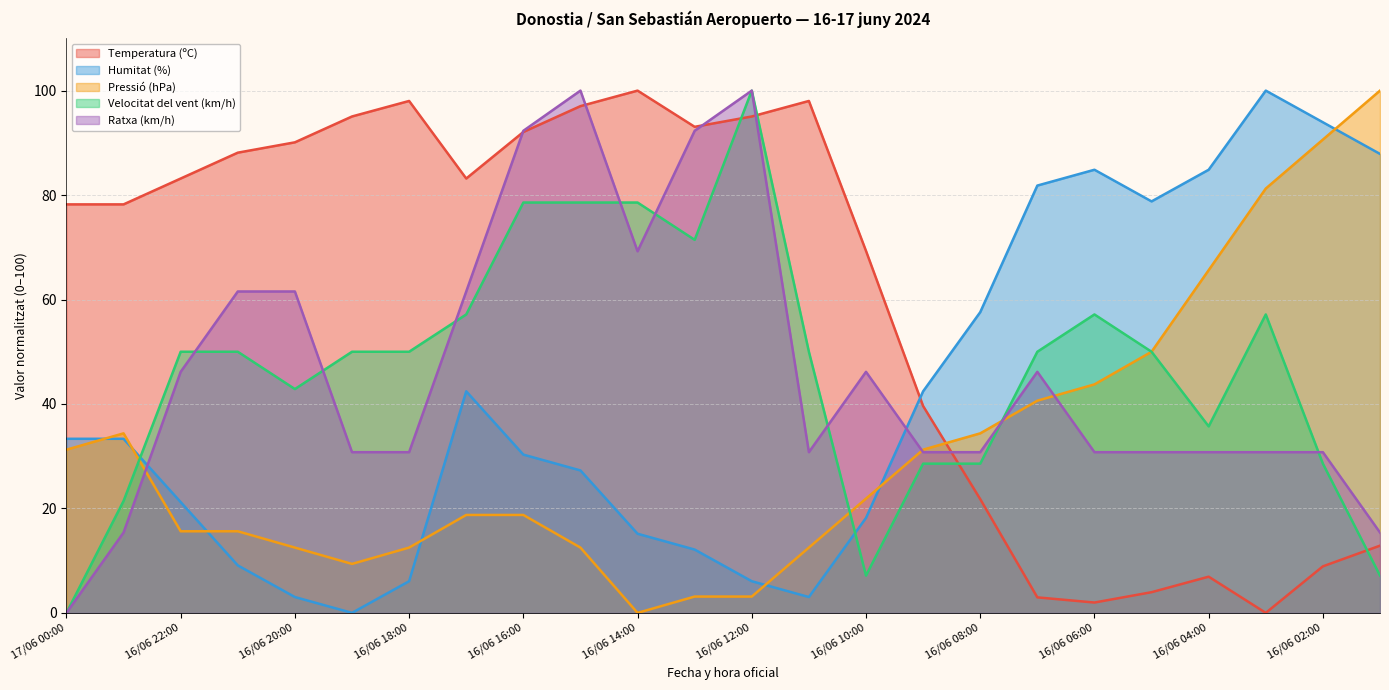

How many intersections are there between Velocitat del vent (km/h) and Humitat (%)?

2